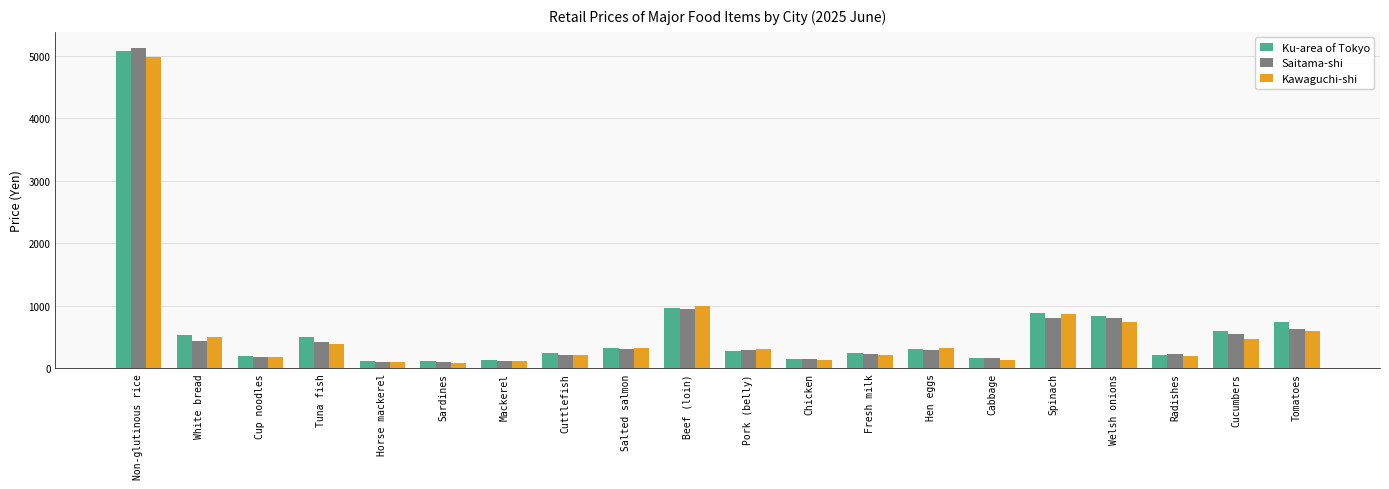

What position from the right is Tuna fish?

17